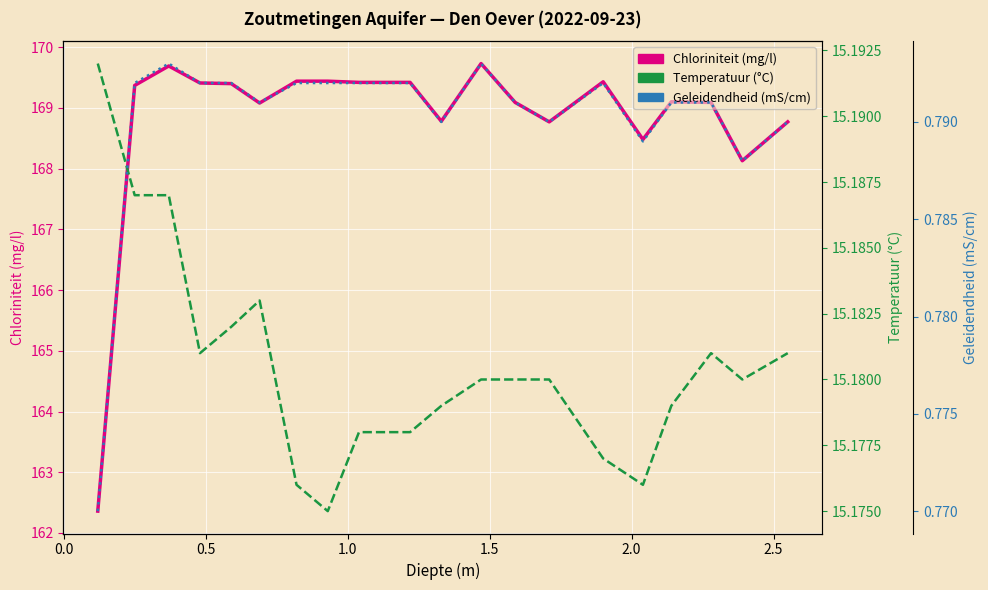

How many series are shown in this chart?

3